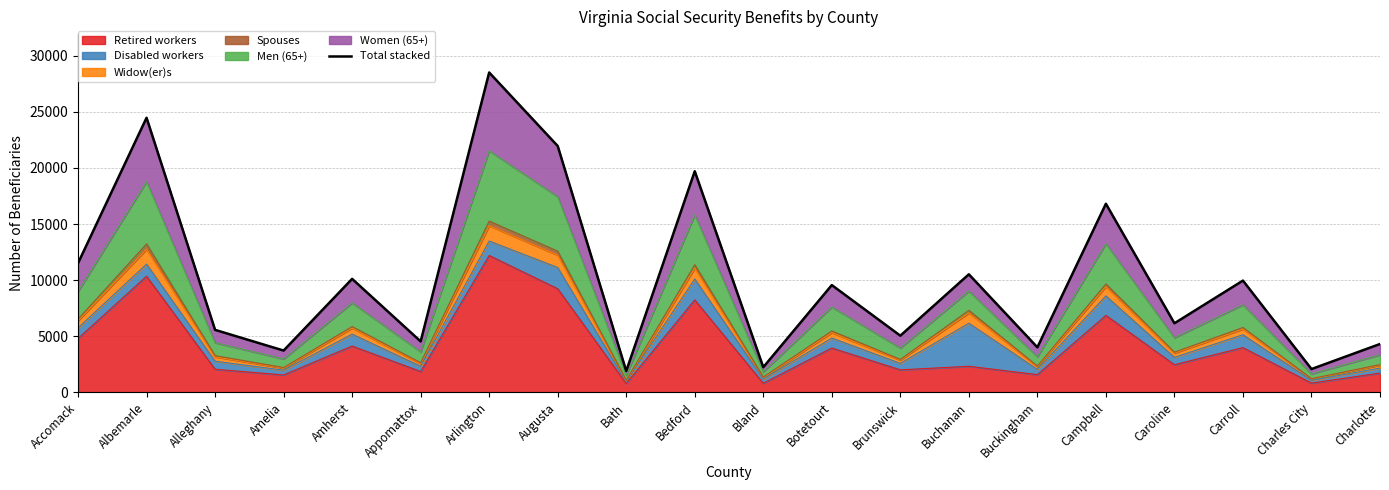

What is the smallest value displayed?

1895